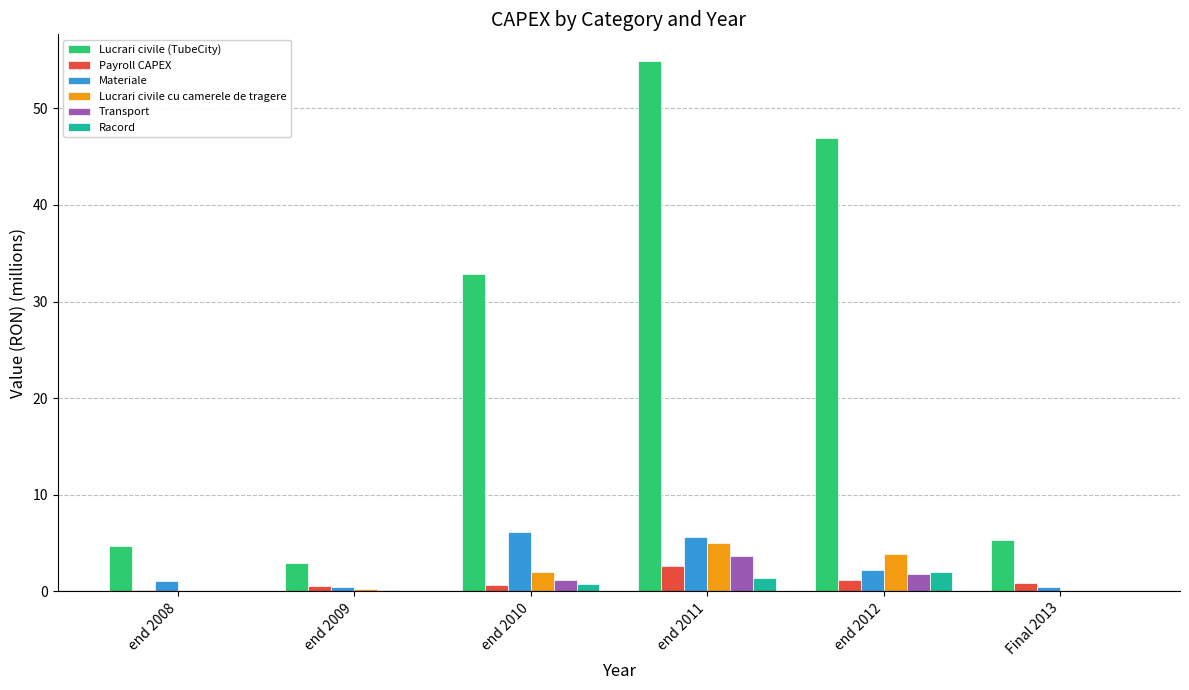

What value does the Racord series have at end 2012?

2.1